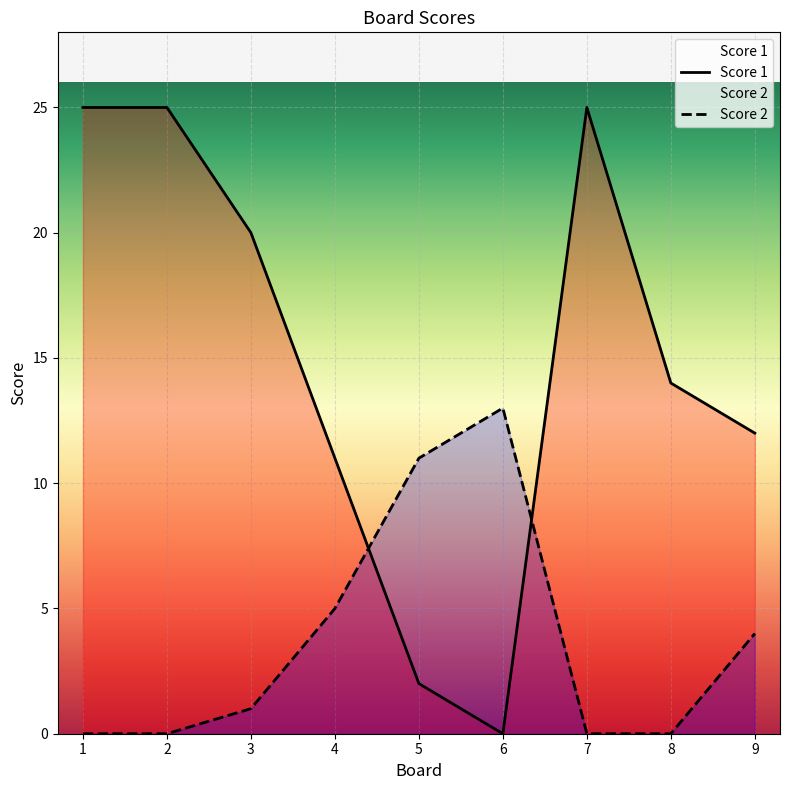

At which category is the sum across all series the highest?

1